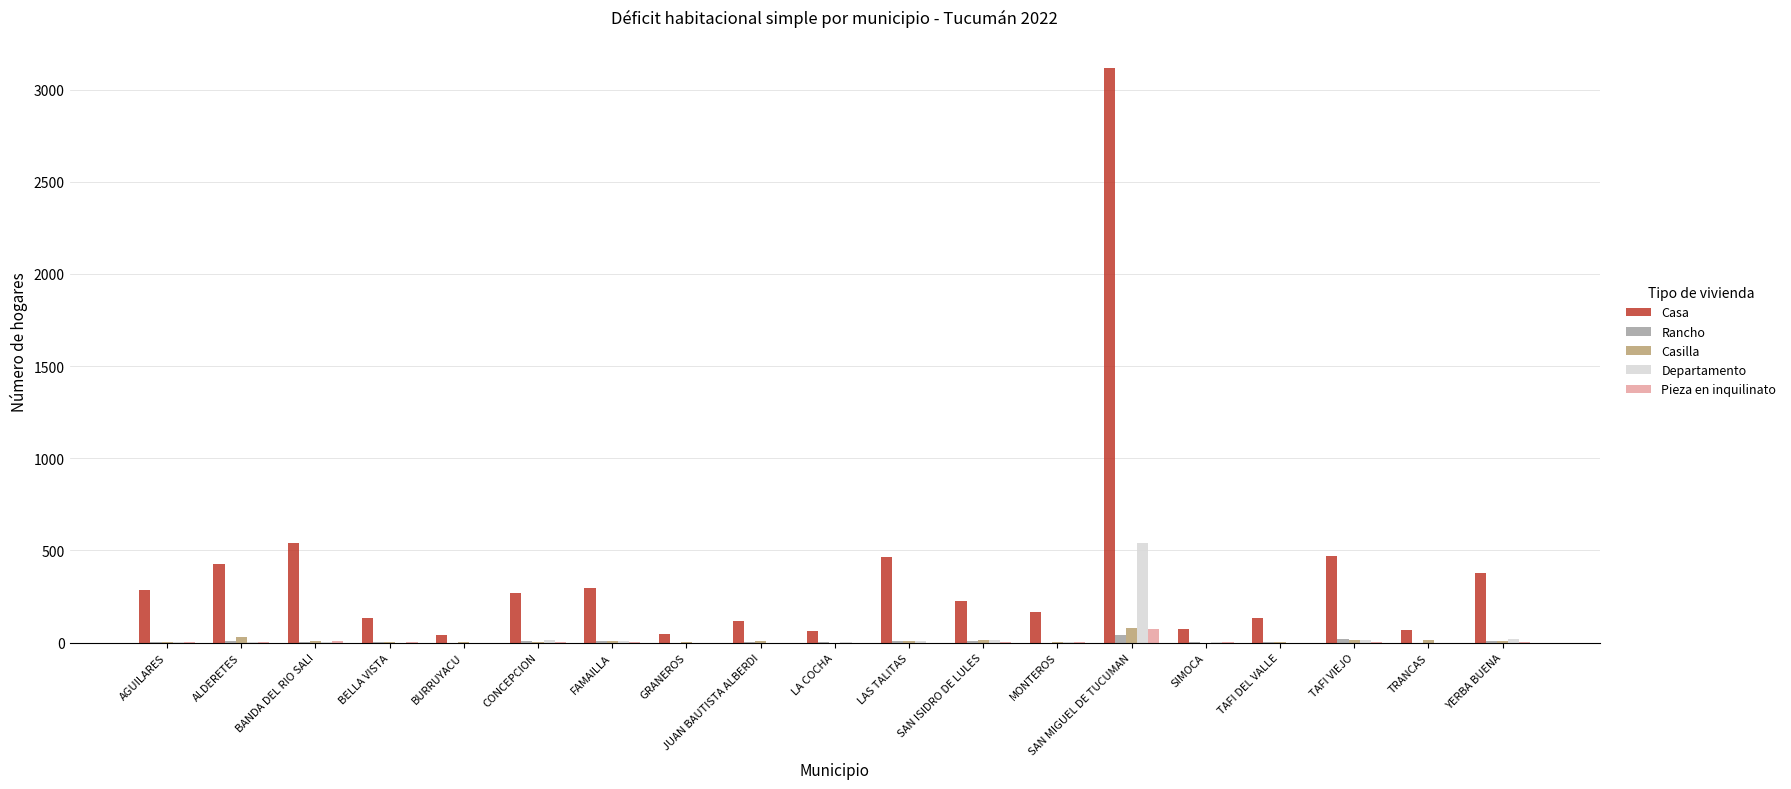

Which series changed the most between BANDA DEL RIO SALI and SAN MIGUEL DE TUCUMAN?

Casa